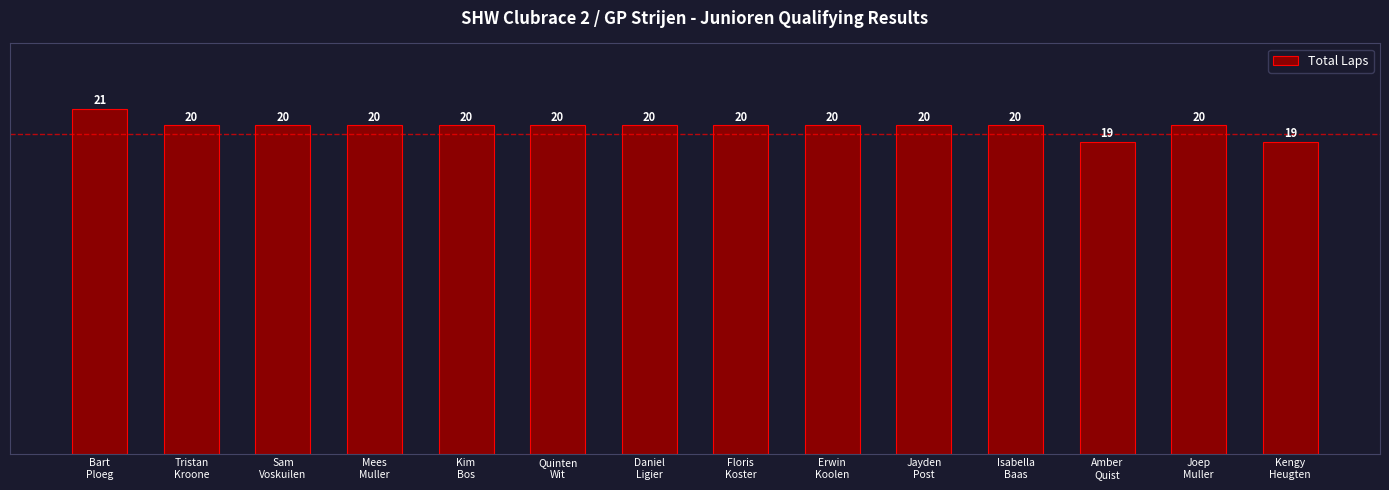

True or false: the data shows 20 at Floris
Koster.

True